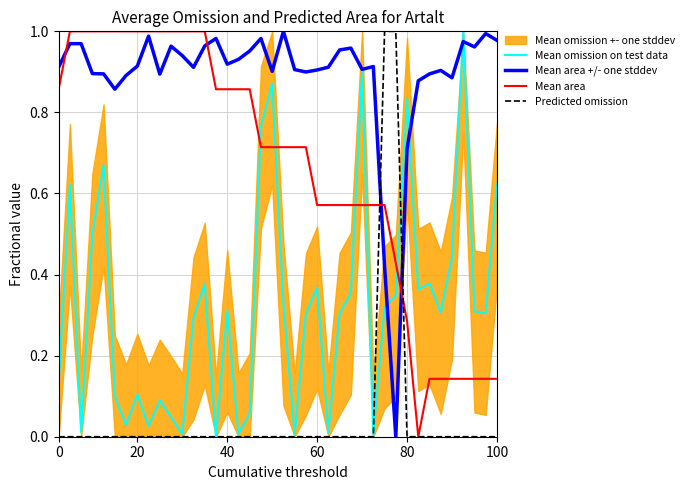

Is it true that Mean area equals 0.2 at 27?

False